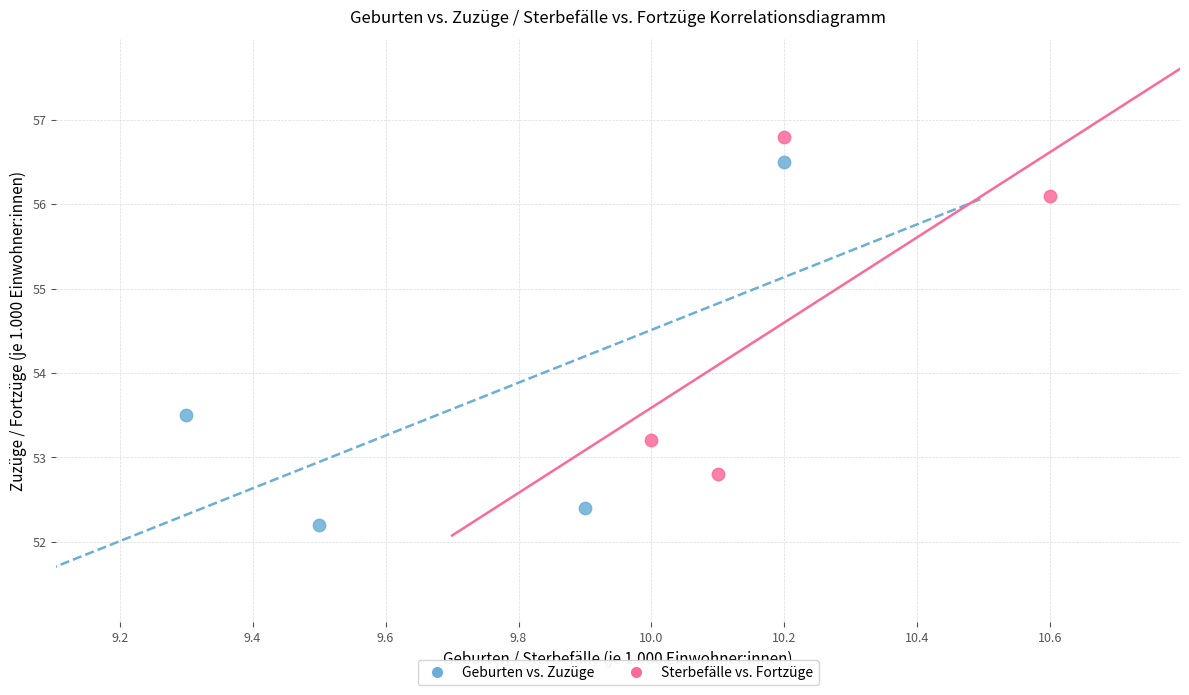

What are all the series names shown in the legend?

Geburten vs. Zuzüge, Sterbefälle vs. Fortzüge